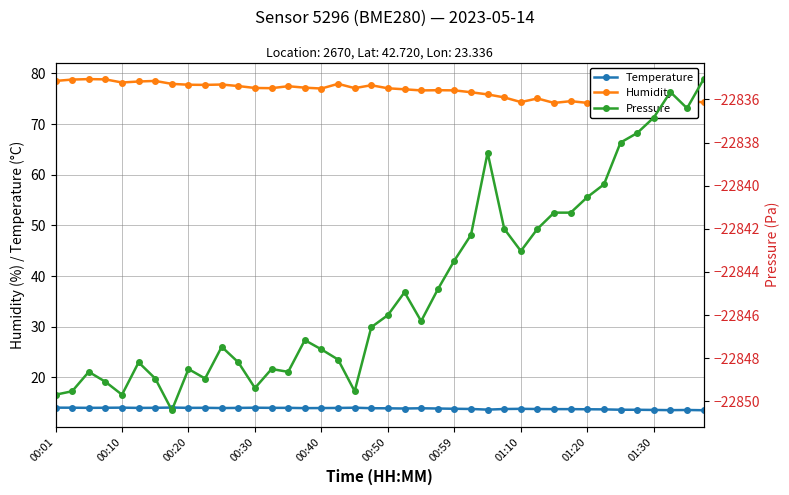

Which series changed the most between 10 and 12?

Pressure